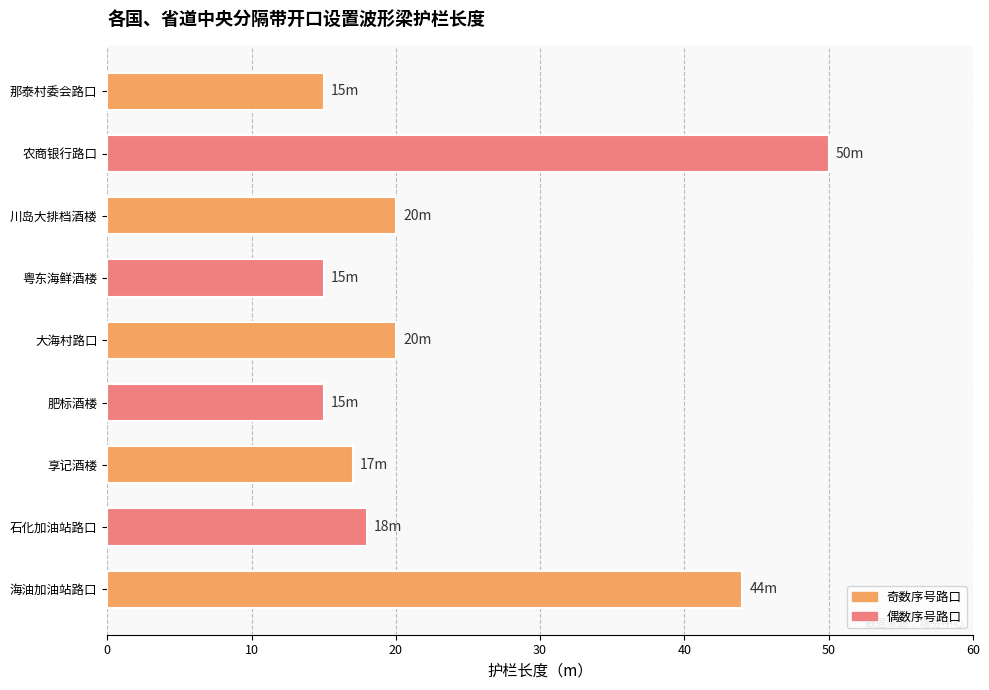

How many distinct data groups are displayed?

1